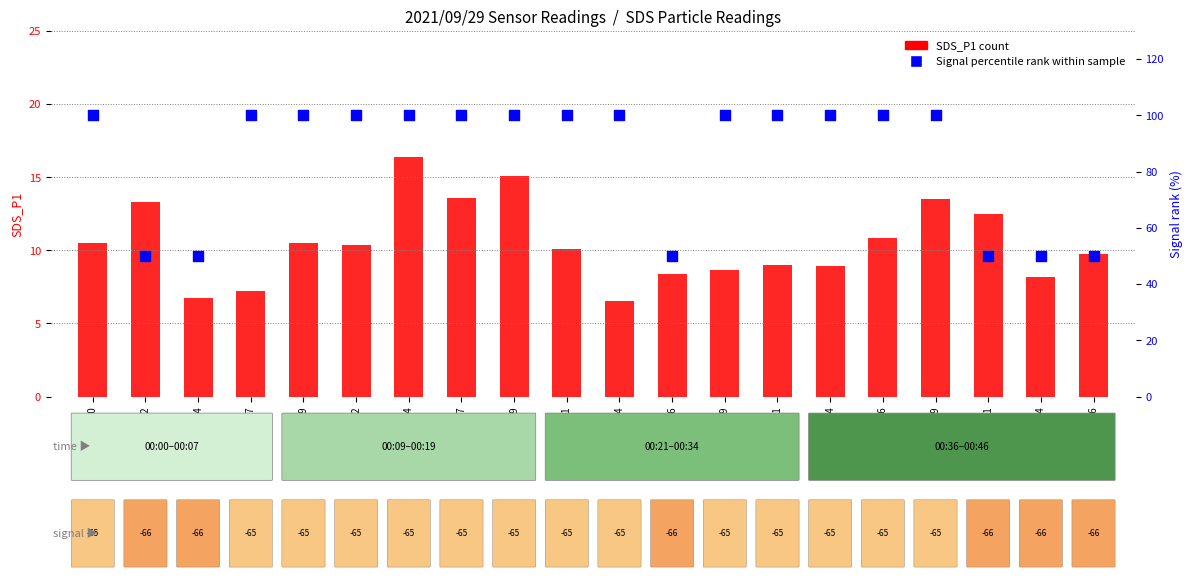

At which category is the sum across all series the highest?

00:14